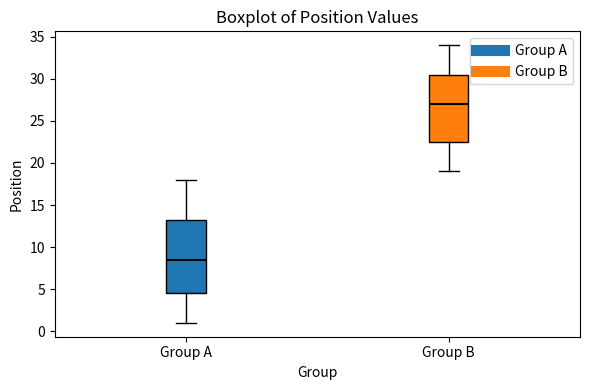

Comparing the boxes themselves (not the whiskers), which one is the tallest?

Group A